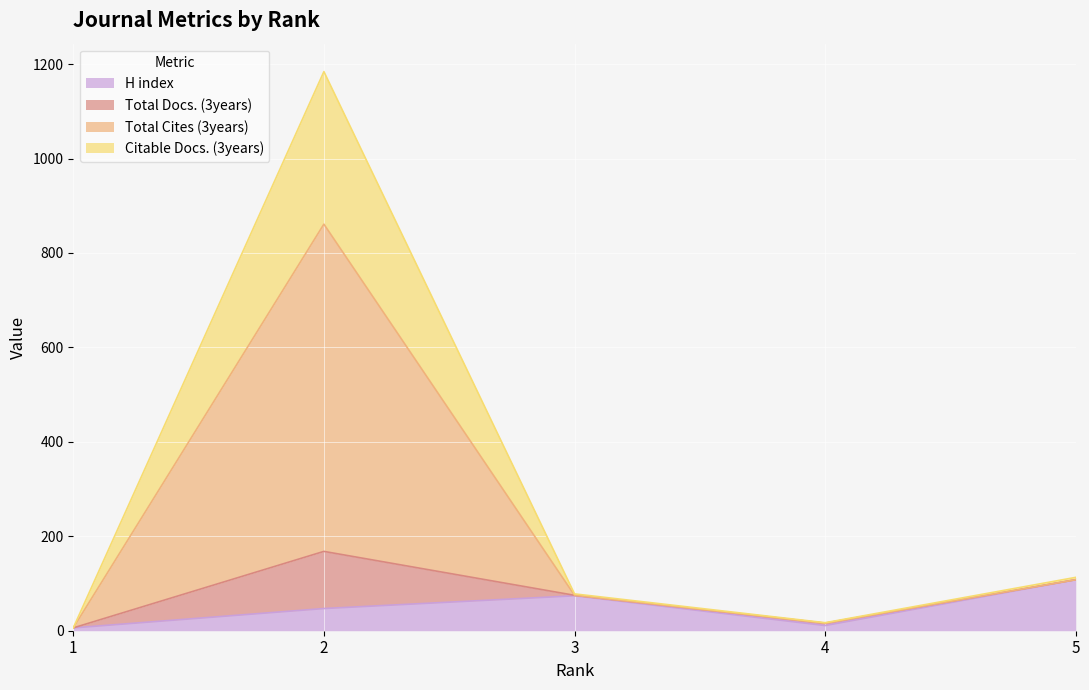

The value of H index at 3 is 74. True or false?

True